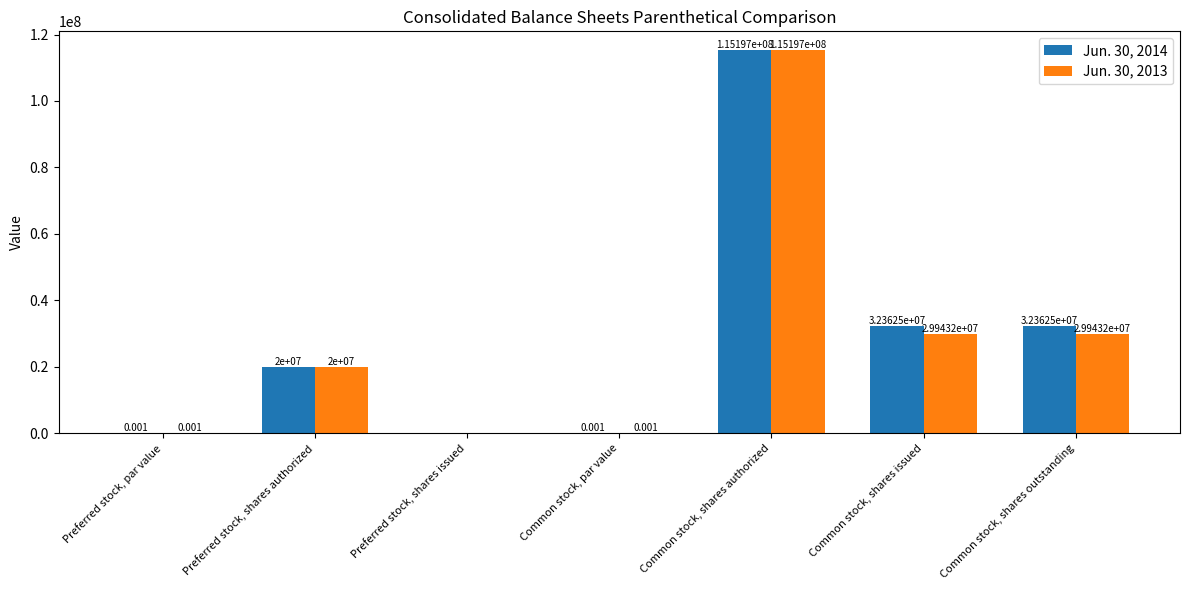

Count the number of categories in the chart.

7